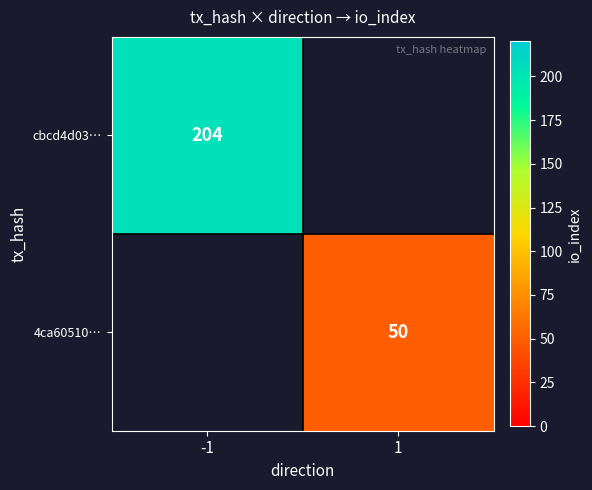

The 4ca60510… series shows 50 at 1. True or false?

True